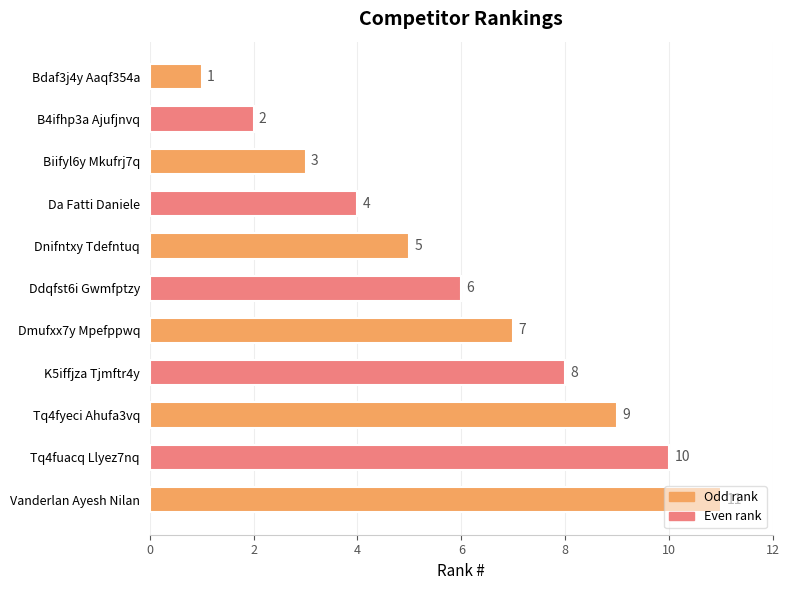

What is the maximum value shown in the chart?

11